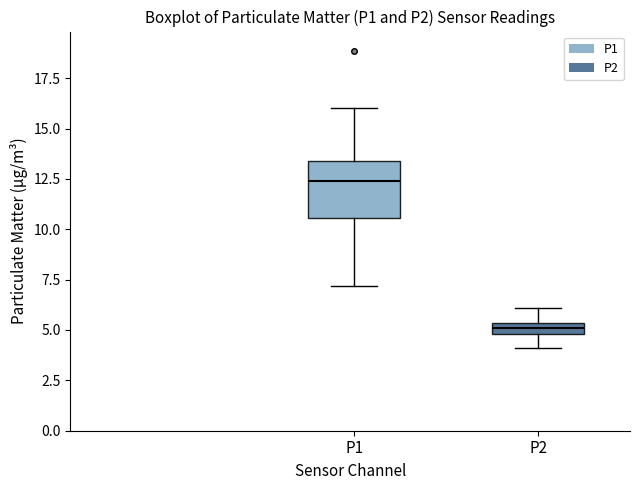

Comparing the boxes themselves (not the whiskers), which one is the tallest?

P1